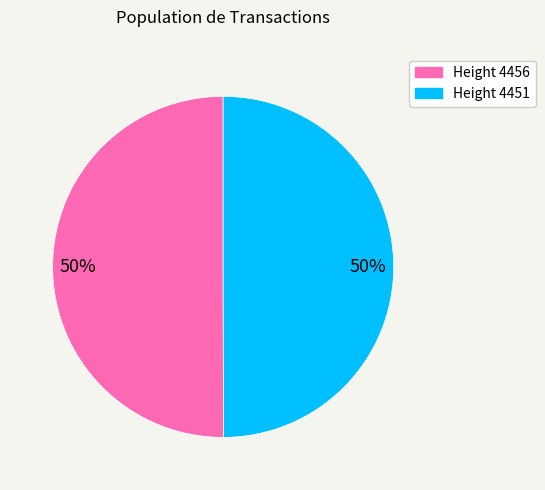

To the nearest percent, what is the average slice percentage?

50%